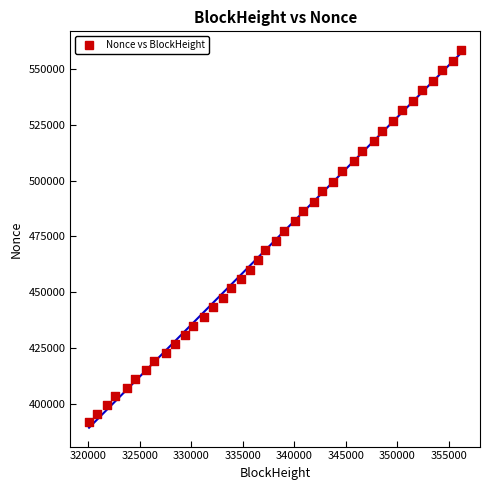

What is the range of X values (max minus min)?

36119